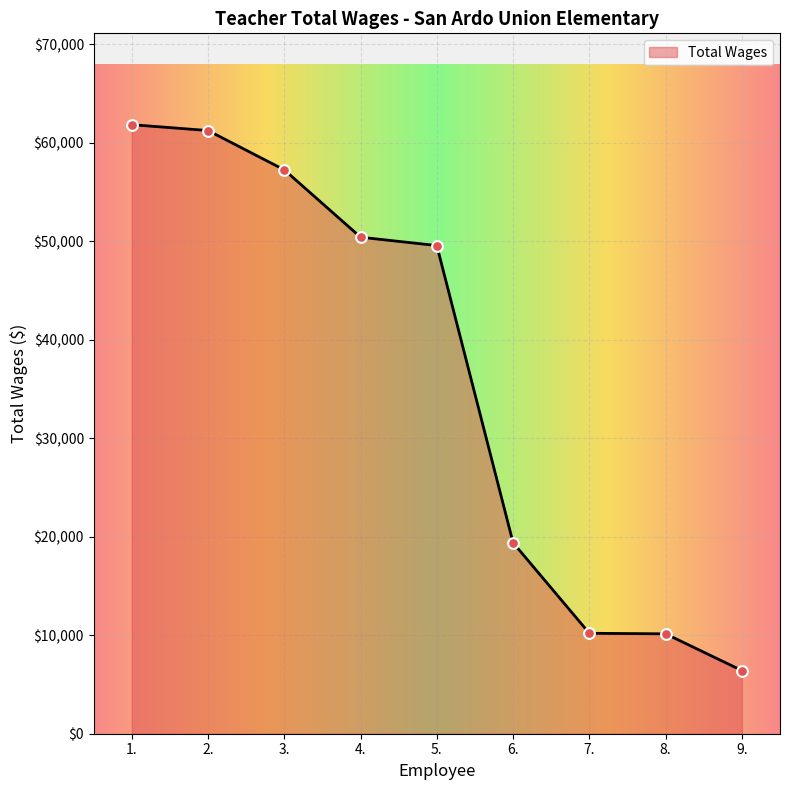

What is the ratio of the value at 4. to the value at 9.?

7.9